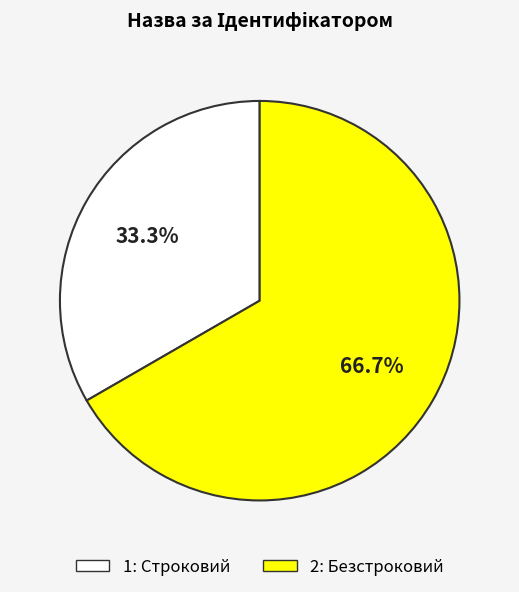

Is there any slice that represents more than half of the pie?

Yes